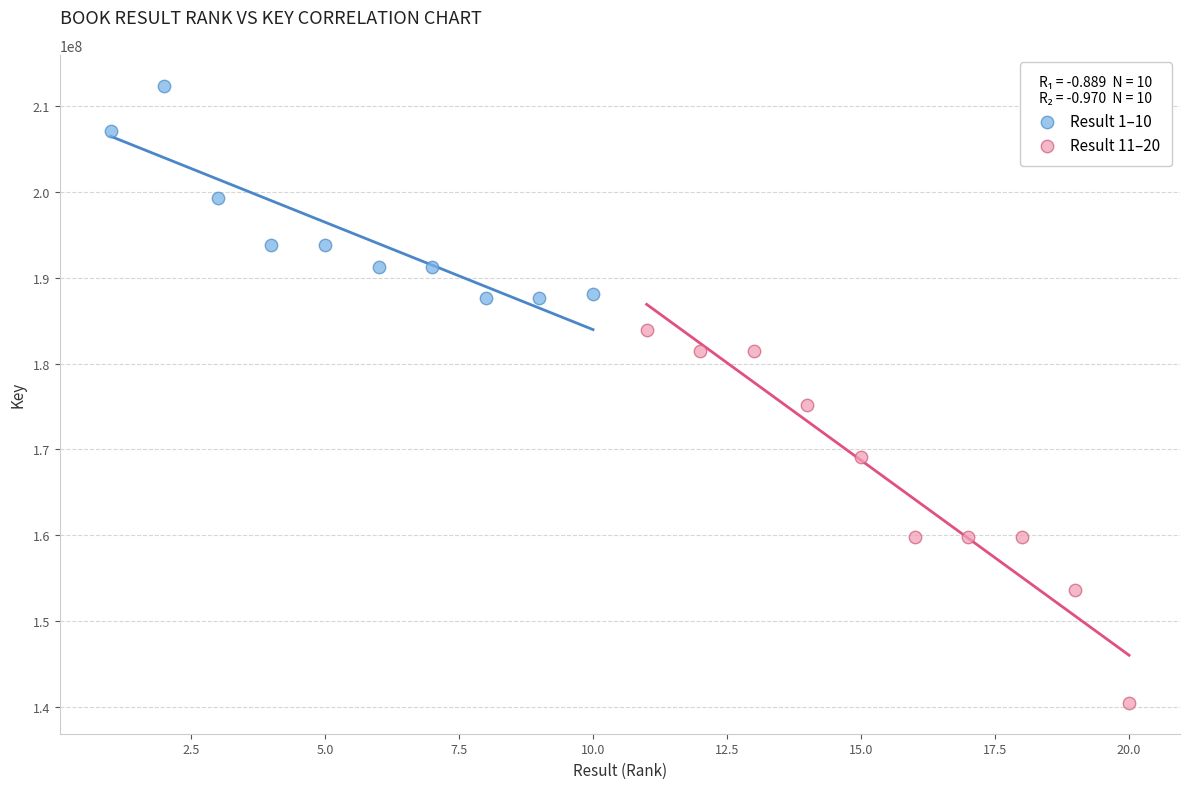

Which series reaches the maximum Y coordinate?

Result 1–10